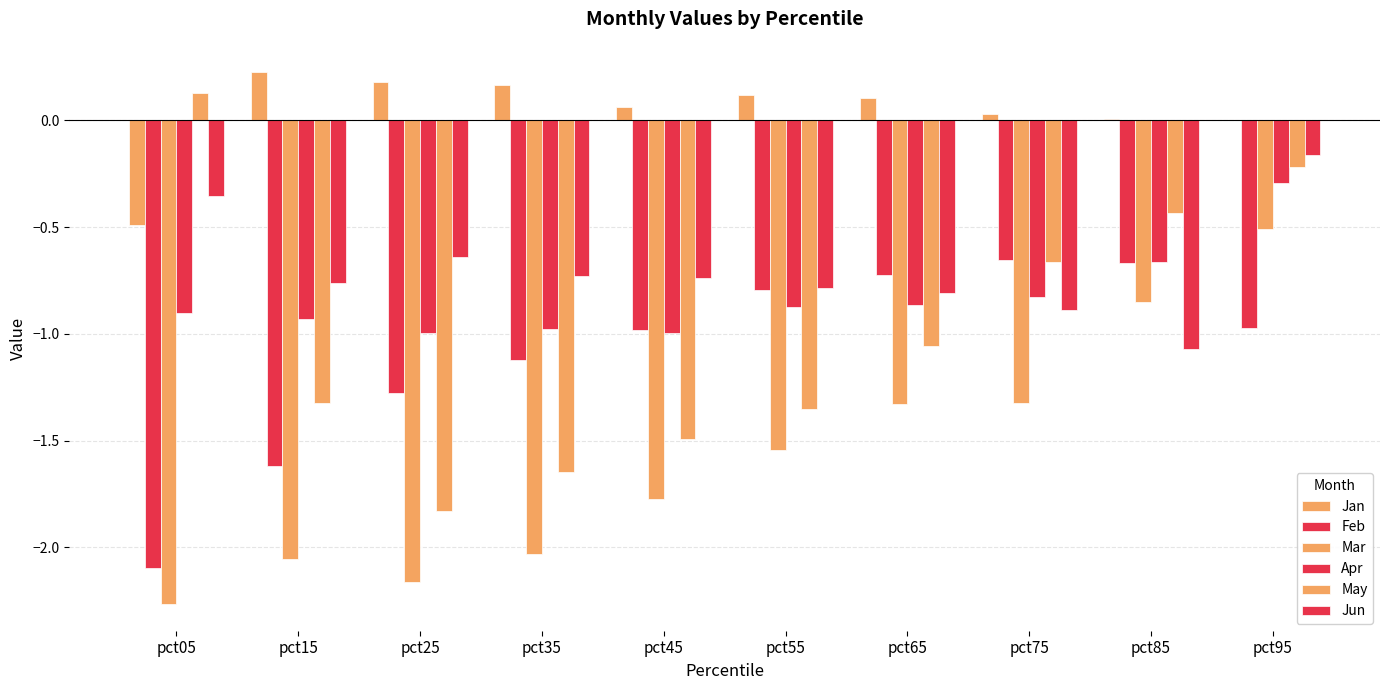

How many values in the Mar series exceed -1?

2